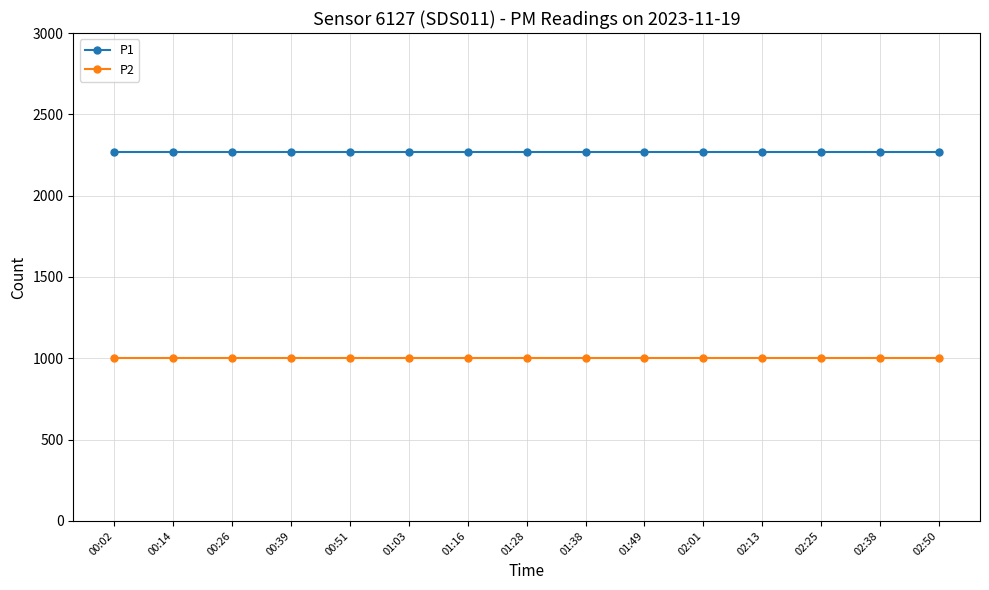

What is the average value of the P2 series?

999.9